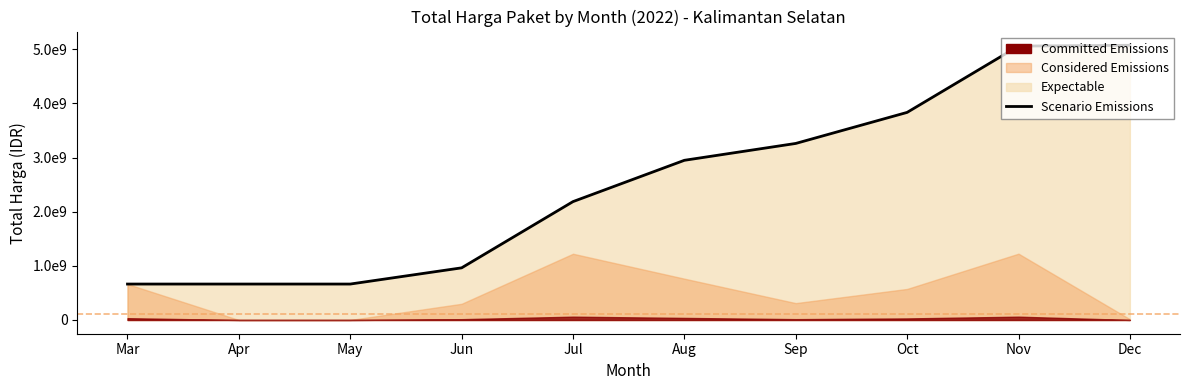

What is the sum of the values at Aug and Dec?

8022868750